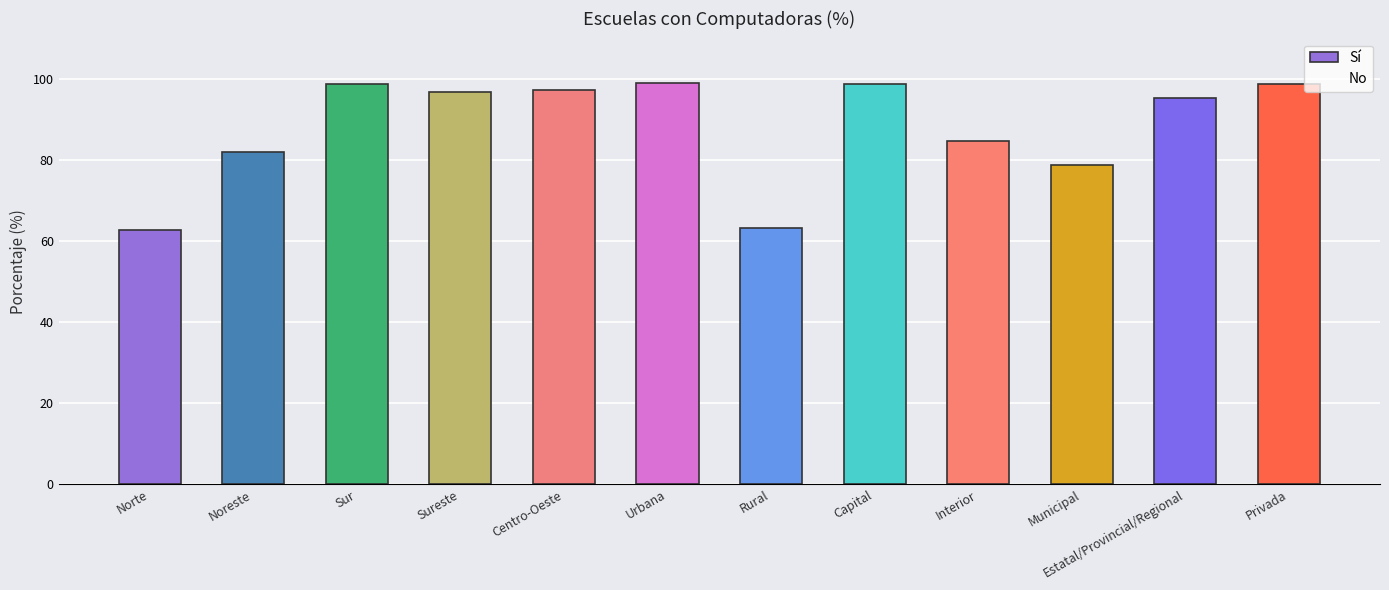

What is the label of the 4th bar from the right?

Interior